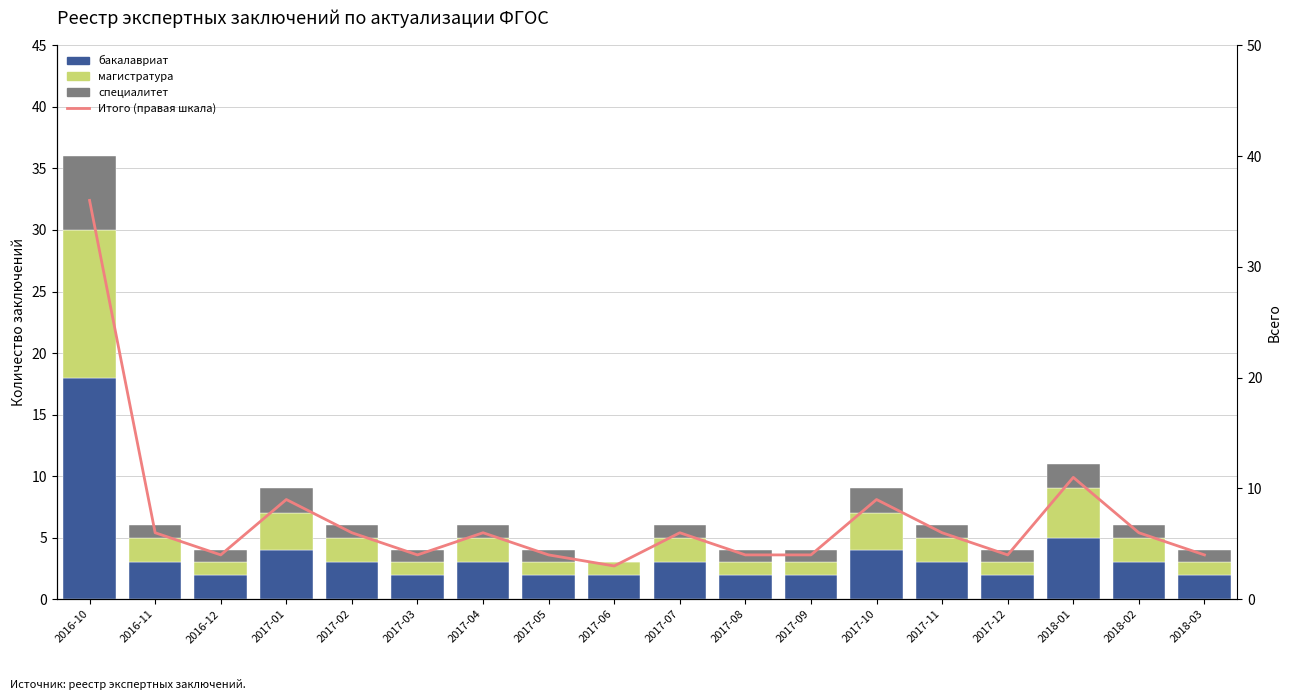

True or false: Итого заключений (правая шкала) has a value of 3 at 2017-01.

False